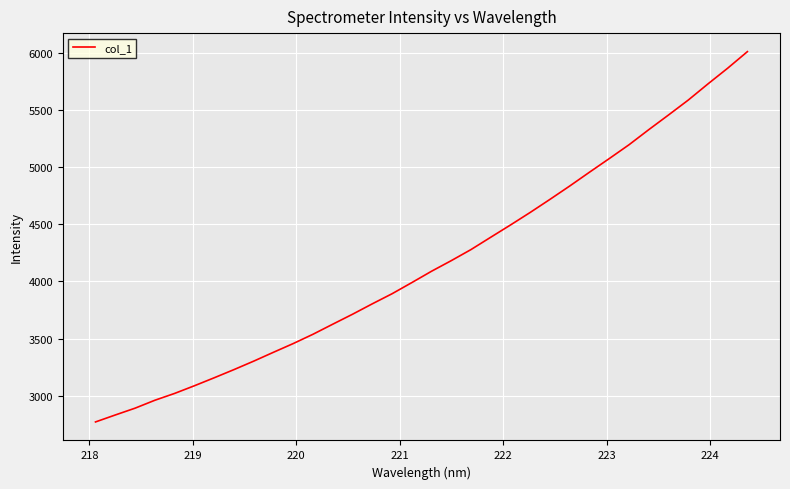

What is the difference between the maximum and minimum values?

3238.8